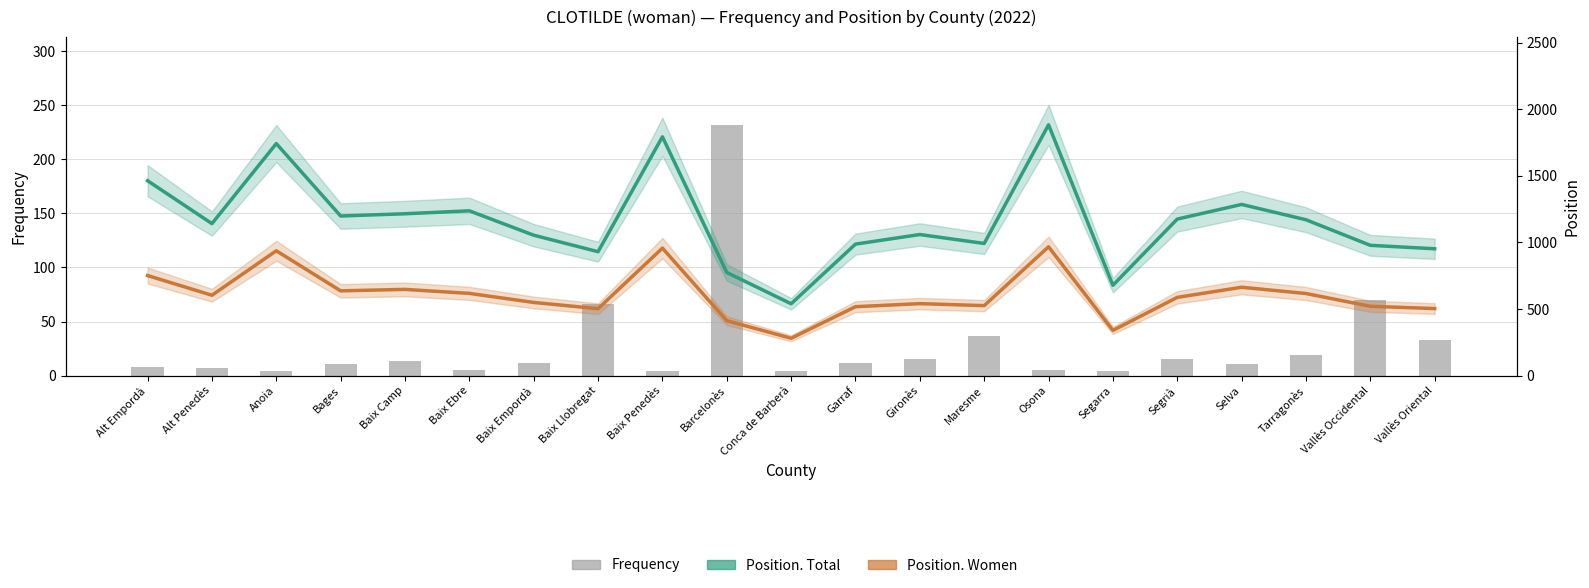

Where does the Position. Women series first go above 587?

Alt Empordà